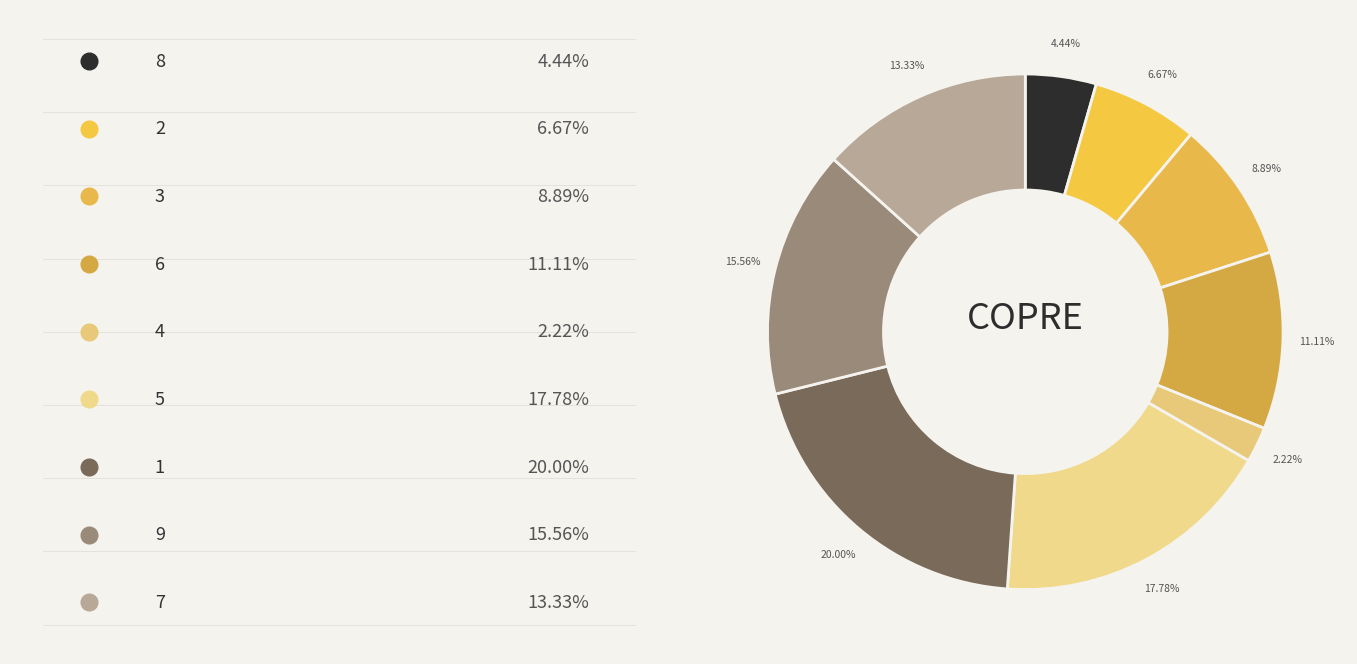

How many slices are in this pie chart?

9